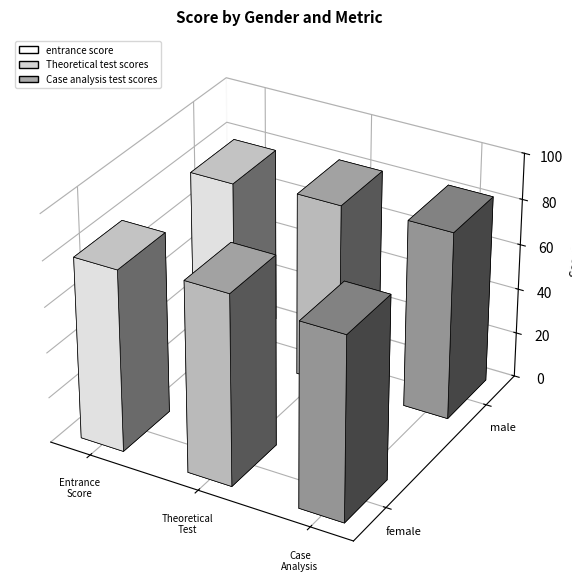

Reading left to right, what are all the values shown in this chart?

entrance score: 79.0	78.5
Theoretical test scores: 82.6	81.8
Case analysis test scores: 80.5	82.1